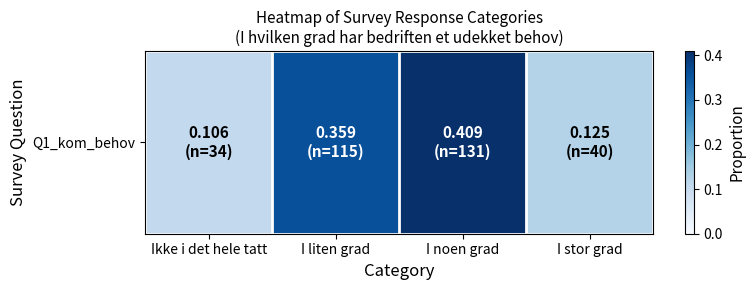

Reading left to right, list all the values displayed in this chart.

Ikke i det hele tatt=0.1	I liten grad=0.4	I noen grad=0.4	I stor grad=0.1